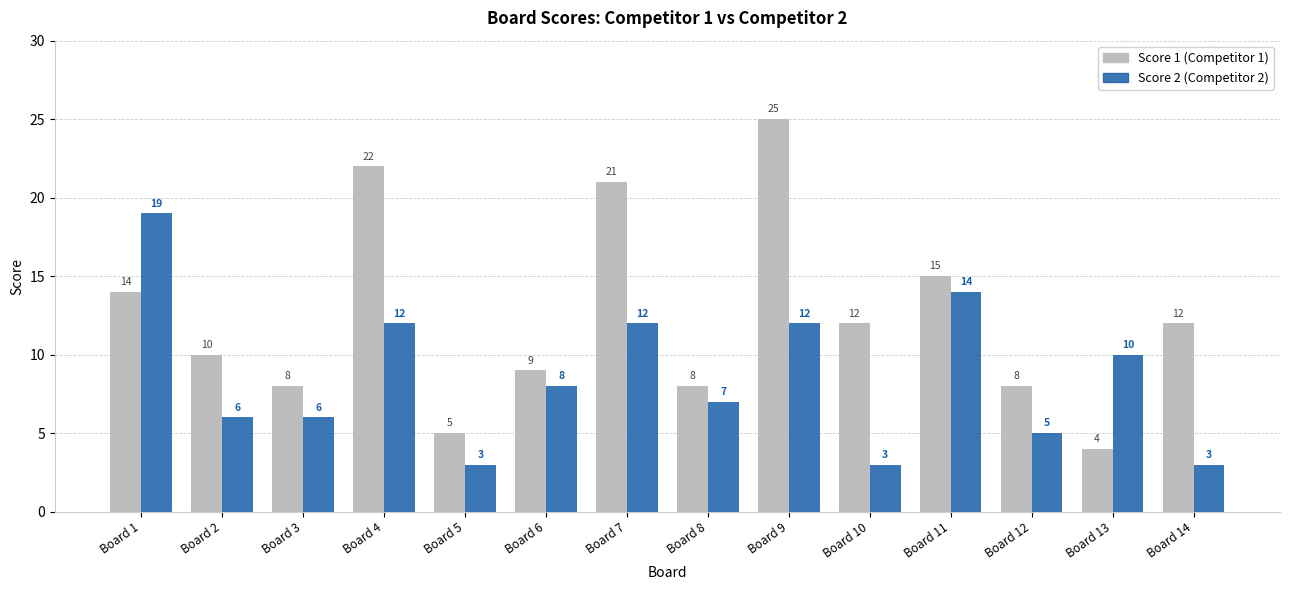

What is the total value across all series at Board 13?

14